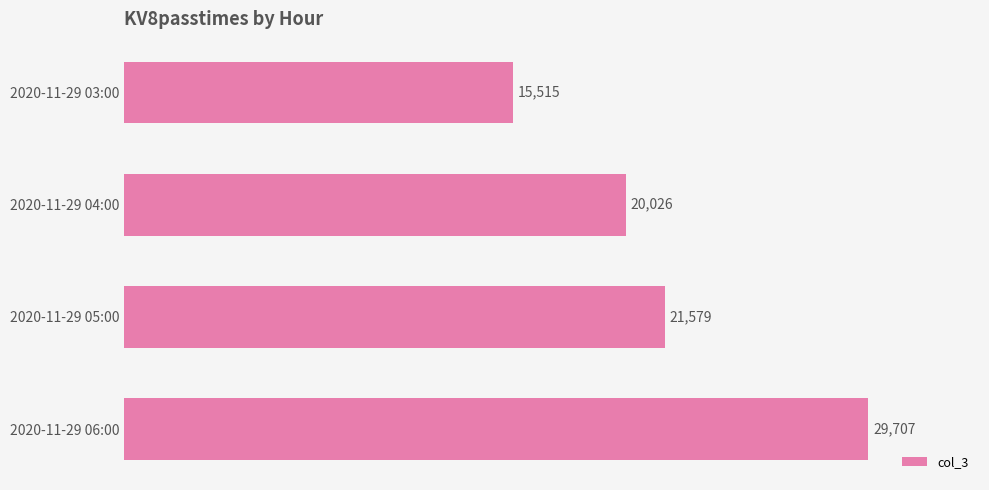

What is the average value?

21707